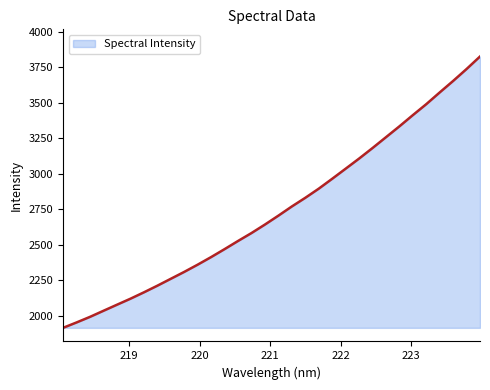

What is the smallest value displayed?

1915.2